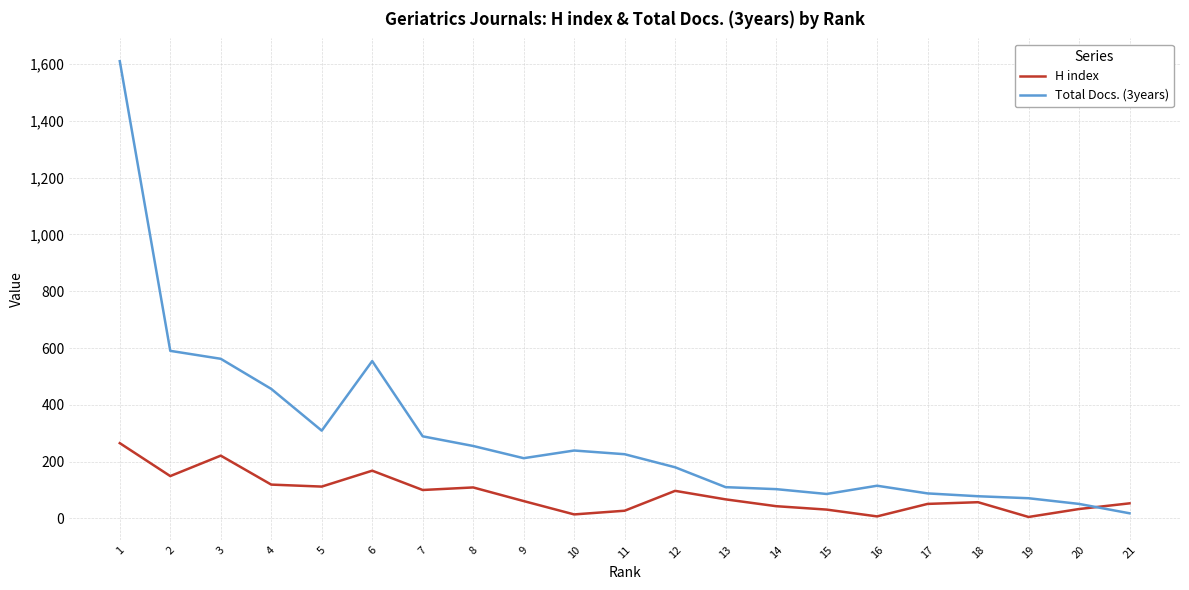

Which series has the largest range (max minus min)?

Total Docs. (3years)